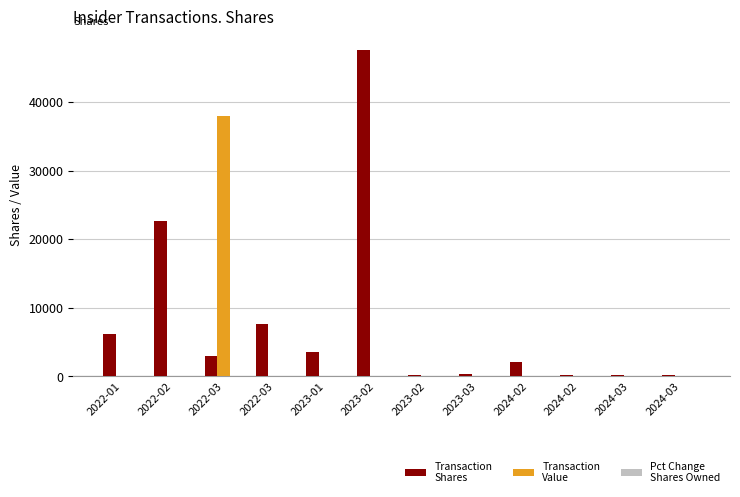

Reading right to left, what are all the values shown in this chart?

Transaction
Shares: 270	201	220	2101	348	220	47535	3633	7618	3000	22710	6230
Transaction
Value: 0	0	0	0	0	0	0	0	0	38010	0	0
Pct Change
Shares Owned: 0	0	0	1	0	0	45	3	6	2	23	6